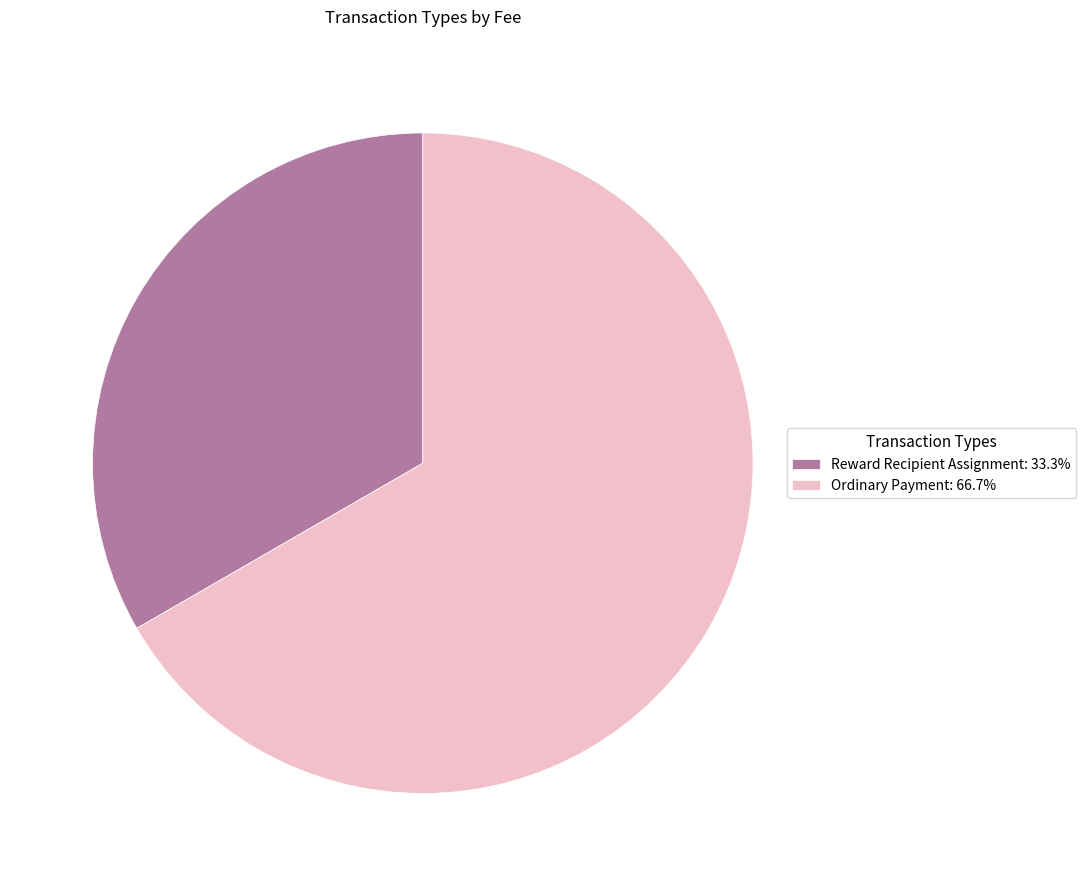

The Ordinary Payment slice represents 78% of the pie. True or false?

False